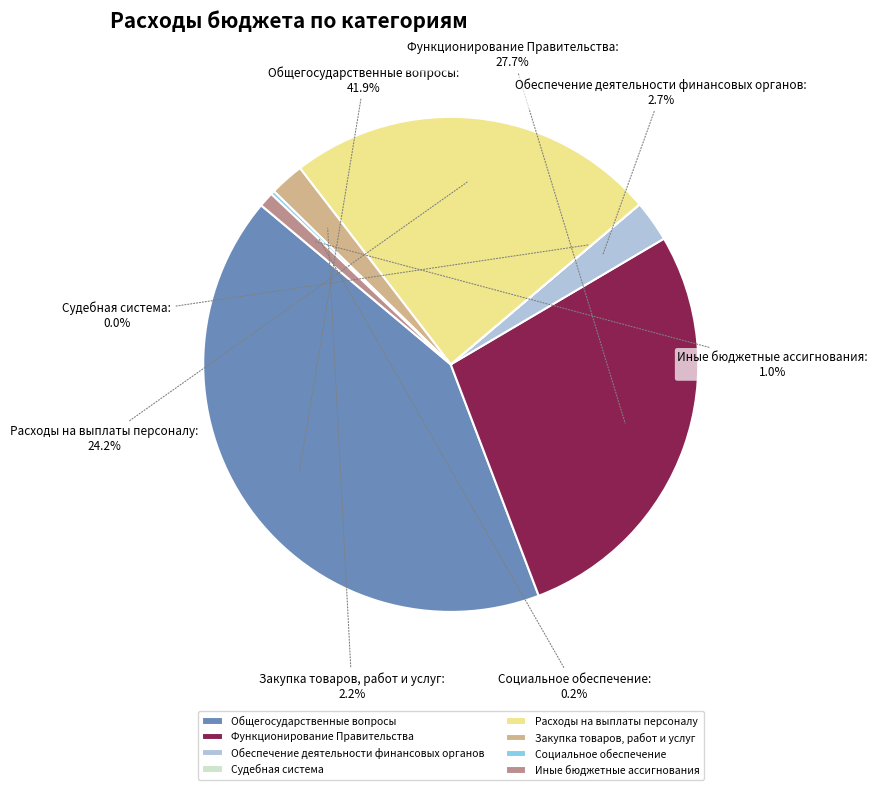

To the nearest percent, what percentage of the pie is Закупка товаров, работ и услуг?

2%